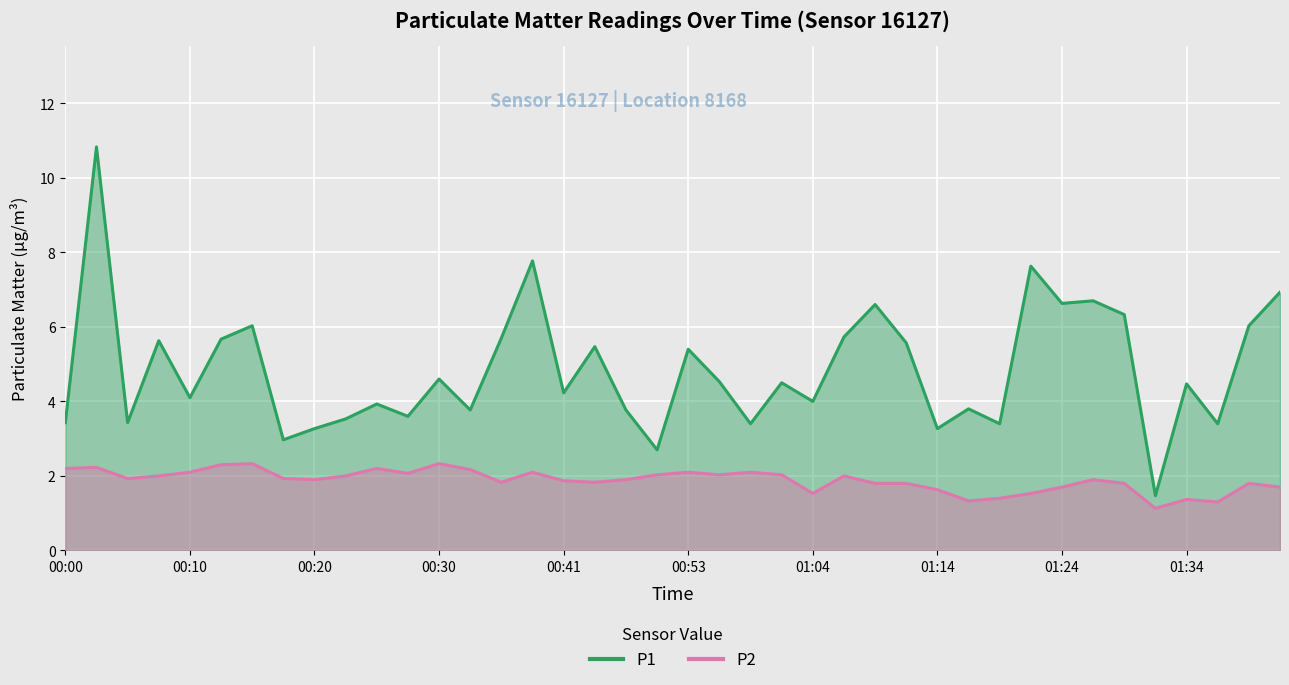

Rank the categories by P1 value from highest to lowest.

00:03, 00:38, 01:21, 01:41, 01:26, 01:24, 01:09, 01:29, 00:15, 01:39, 01:06, 00:36, 00:13, 00:08, 01:11, 00:43, 00:53, 00:30, 00:56, 01:01, 01:34, 00:41, 00:10, 01:04, 00:25, 01:16, 00:33, 00:48, 00:28, 00:23, 00:00, 00:05, 00:58, 01:19, 01:36, 00:20, 01:14, 00:18, 00:51, 01:31